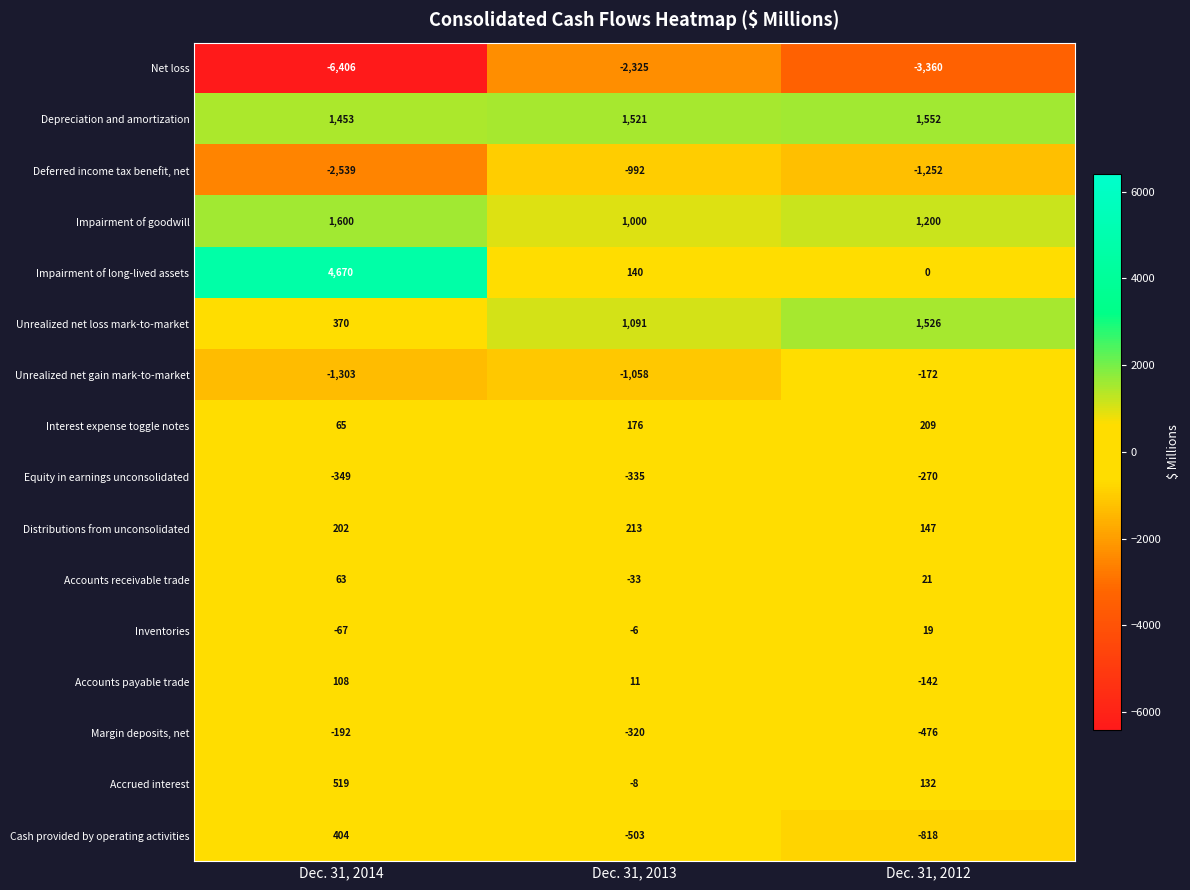

What is the total value across all series at Dec. 31, 2014?

-1402